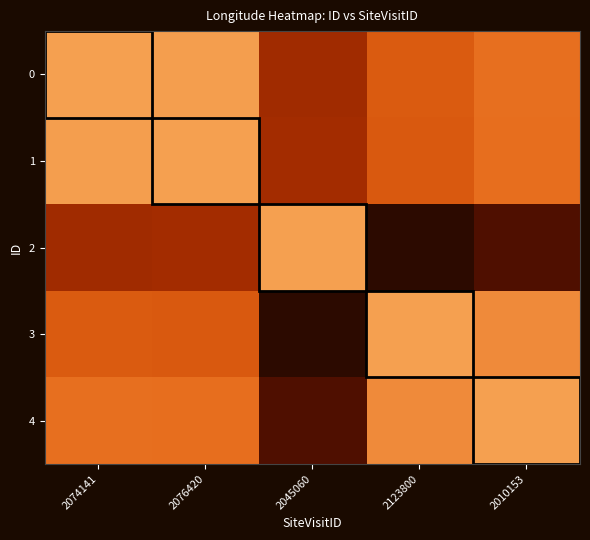

How many series are shown in this chart?

5